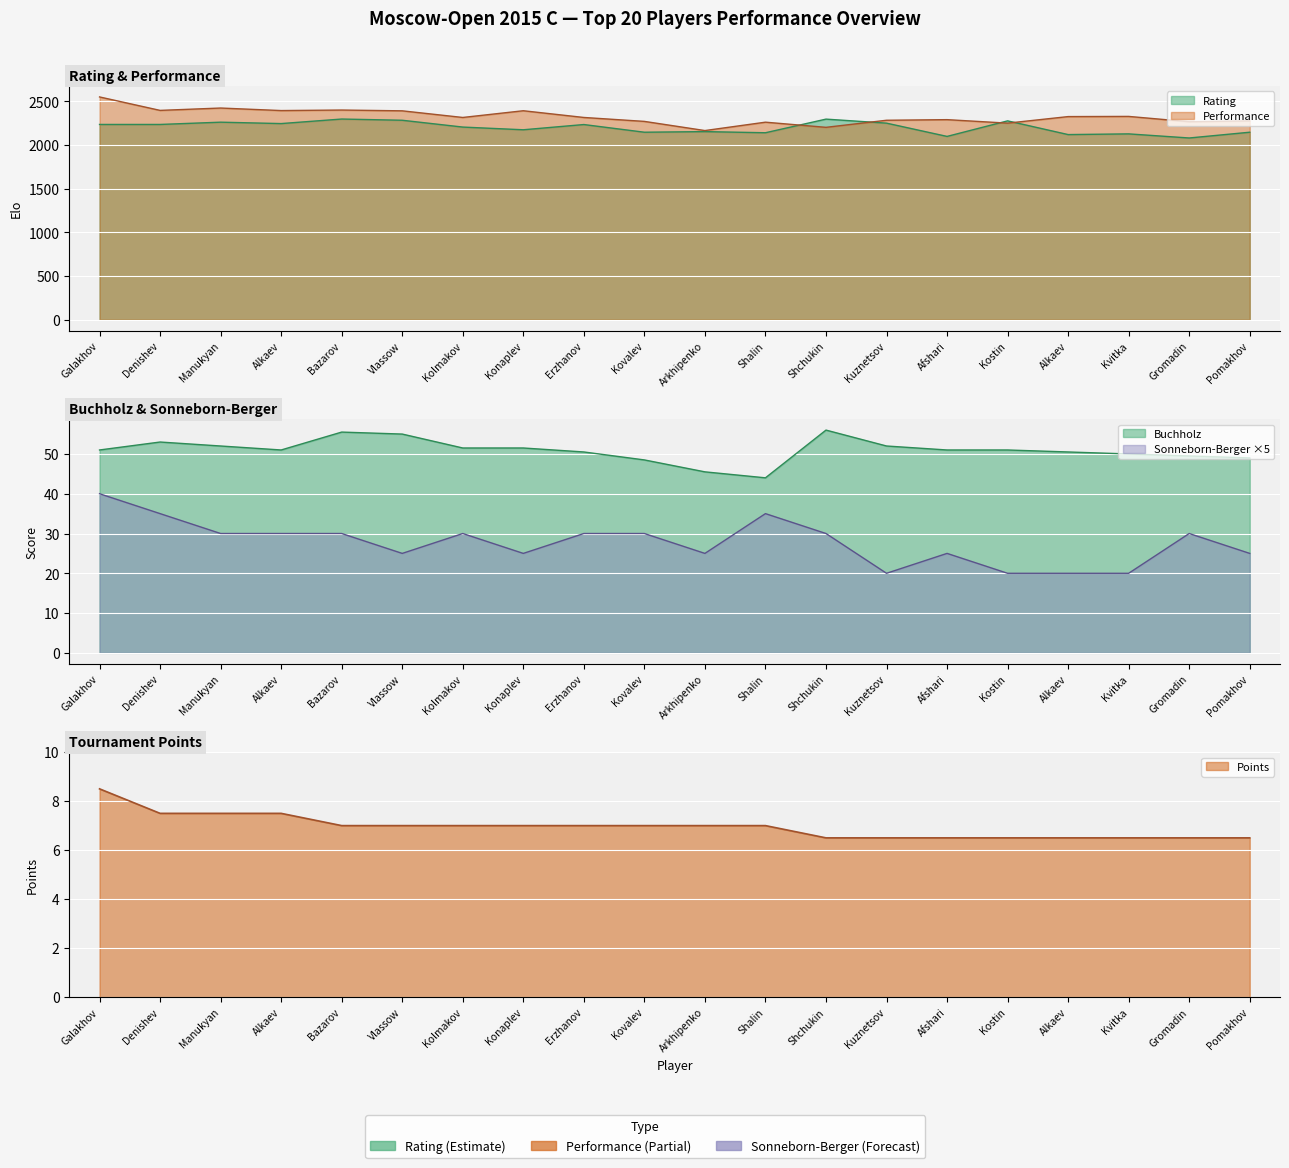

What is the difference between the second highest and second lowest values in the Performance series?

221.0